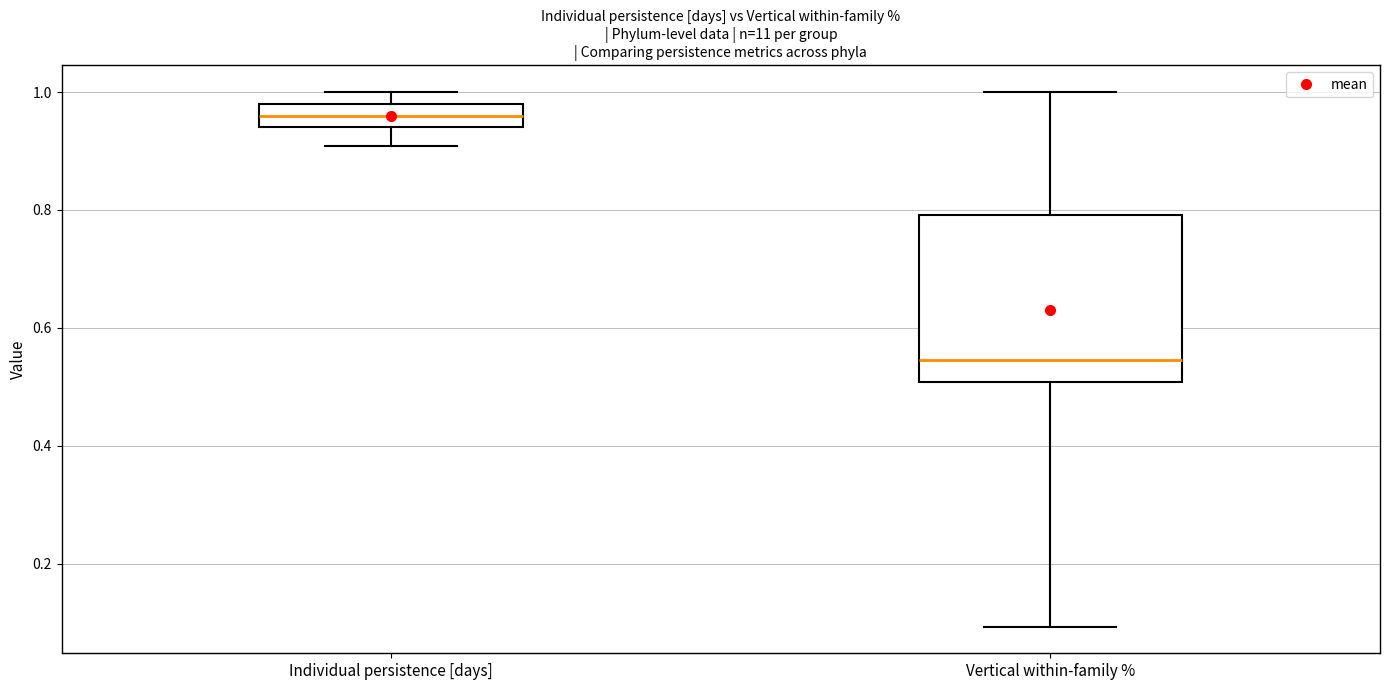

Where is the lower edge of the box for Vertical within-family % on the y-axis? The values are not printed on the chart, so give them approximately, as read against the axis.

0.50